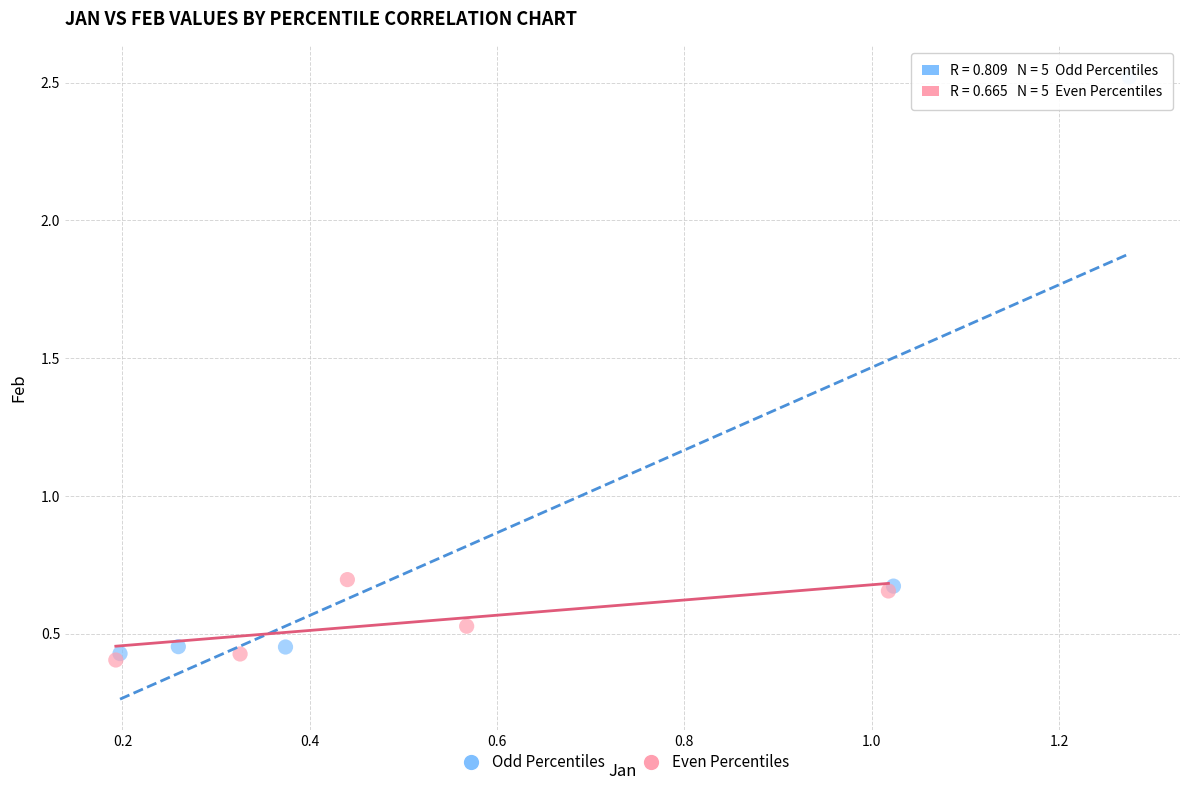

What are all the series names shown in the legend?

Odd Percentiles, Even Percentiles